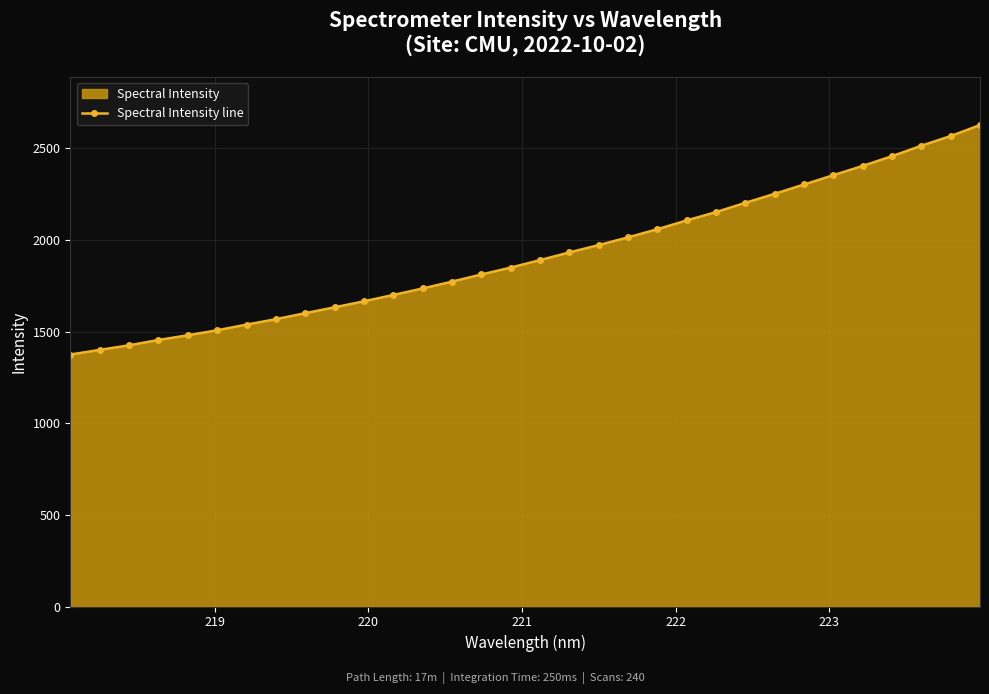

What is the minimum value shown in the chart?

1374.3